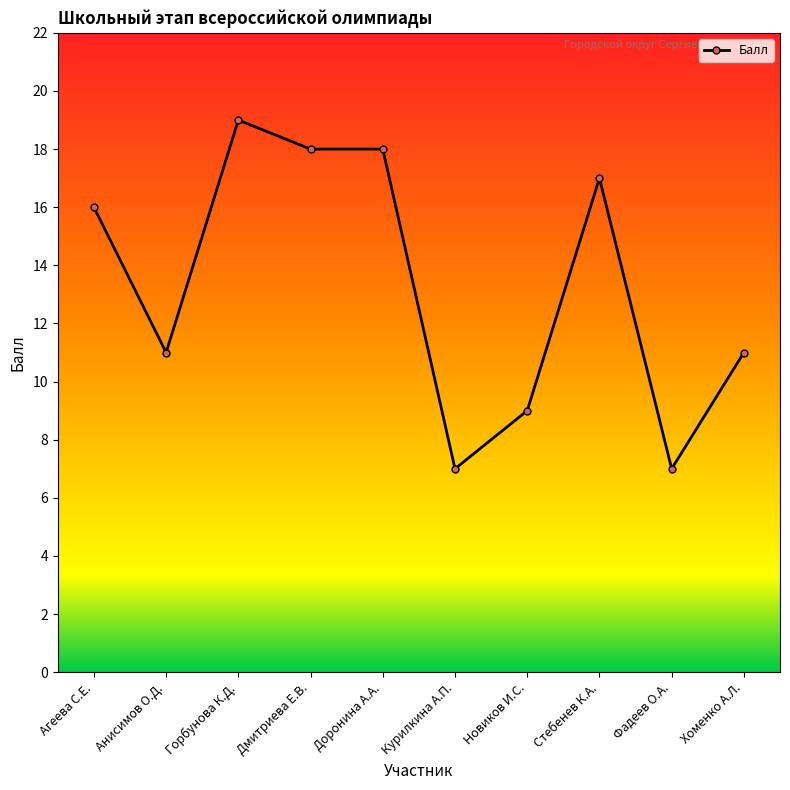

Where is the first local minimum?

Анисимов О.Д.